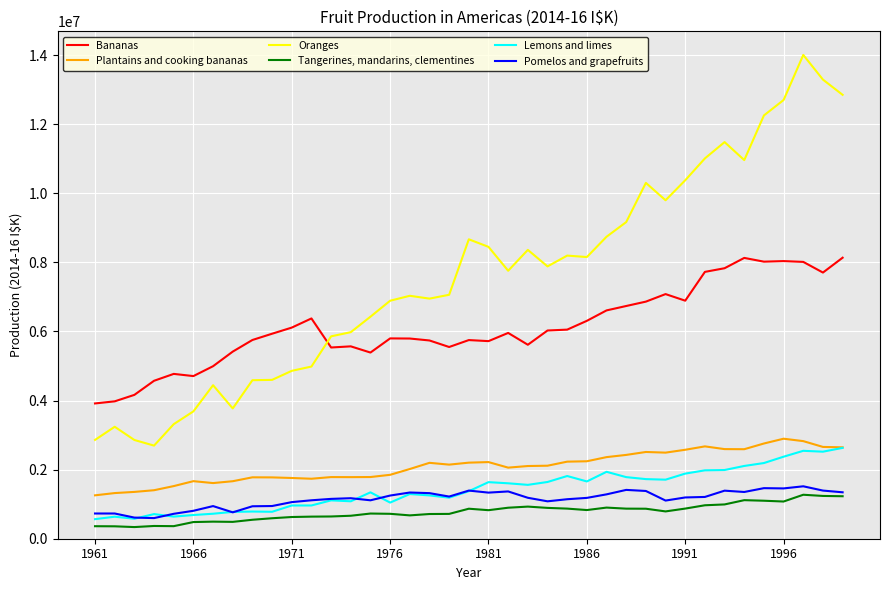

What is the average value of the Plantains and cooking bananas series?

2092260